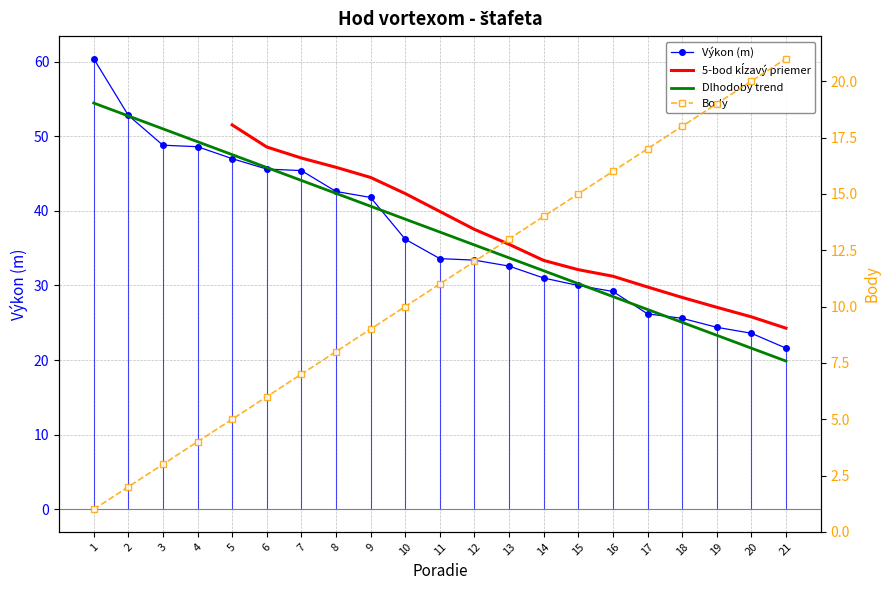

What is the average value of the Výkon series?

37.2